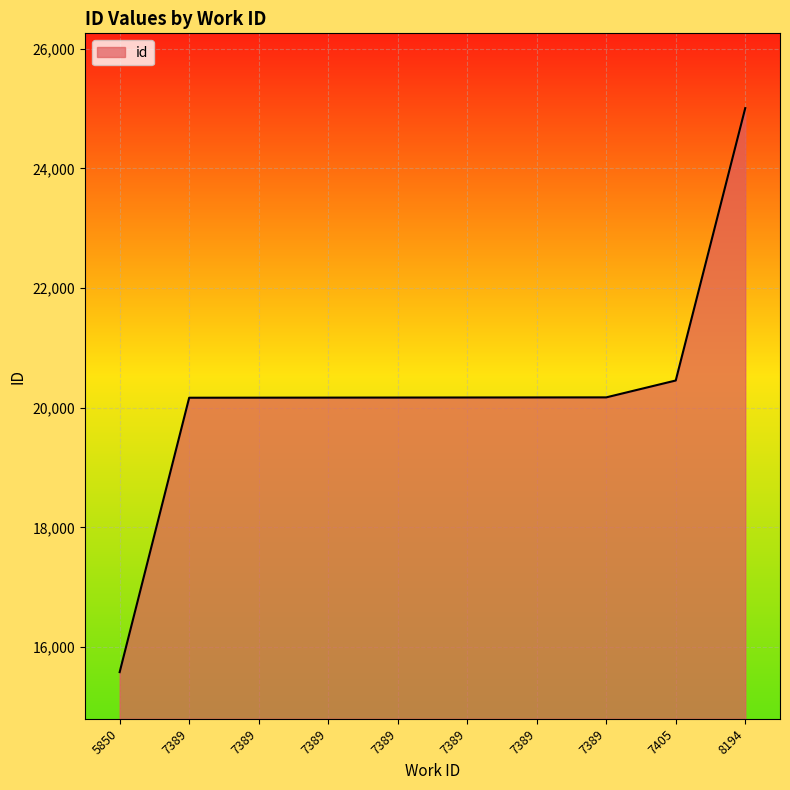

Which label corresponds to the largest value in the chart?

8194